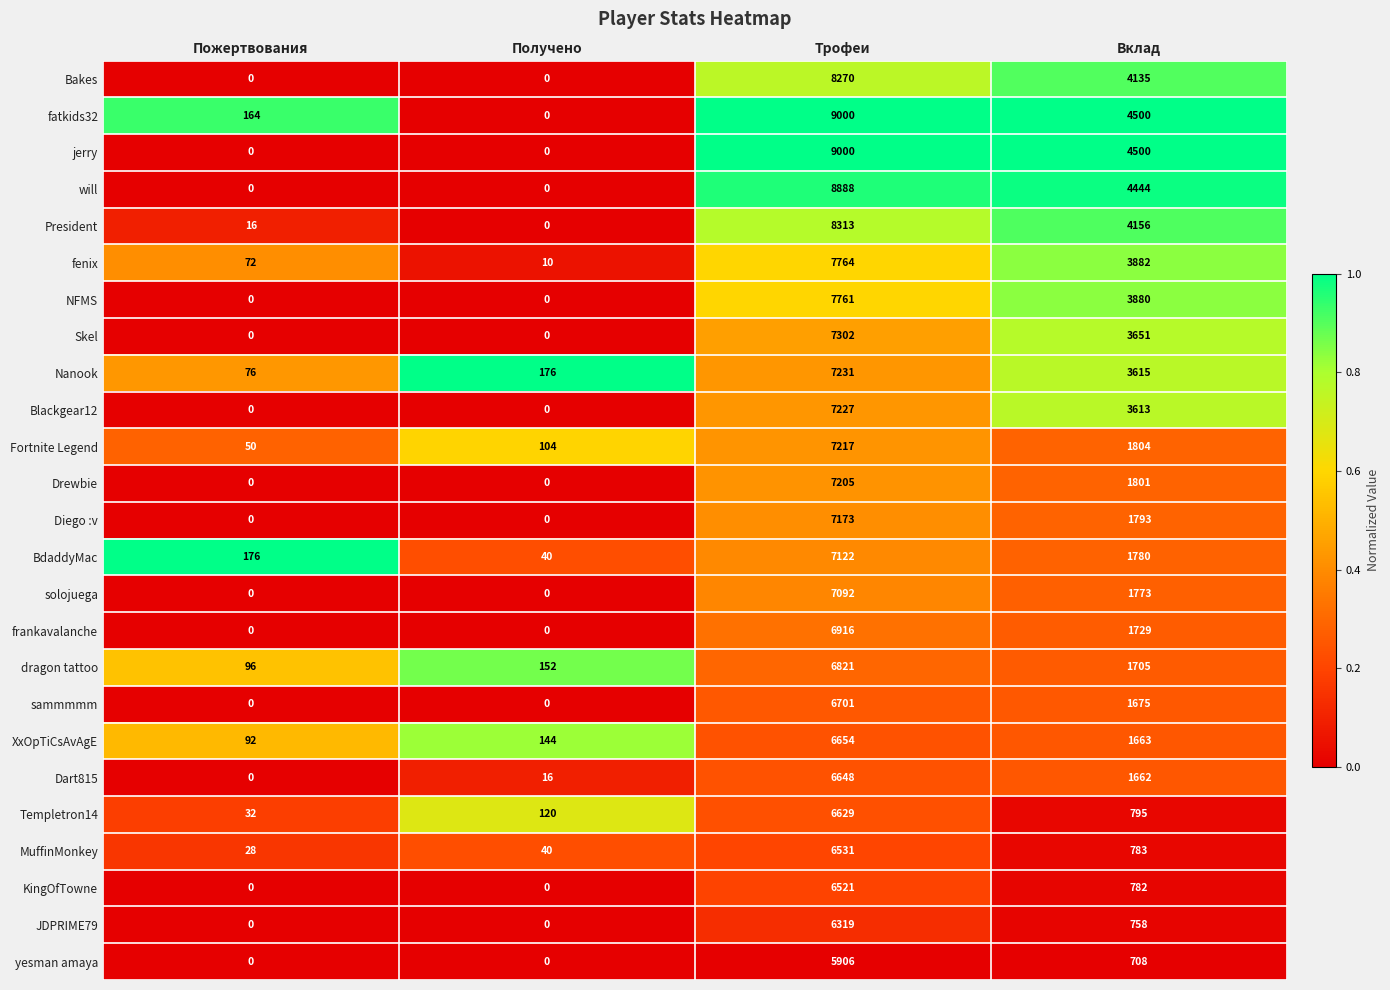

Is the value of Diego :v at Вклад greater than the value of jerry at Получено?

Yes